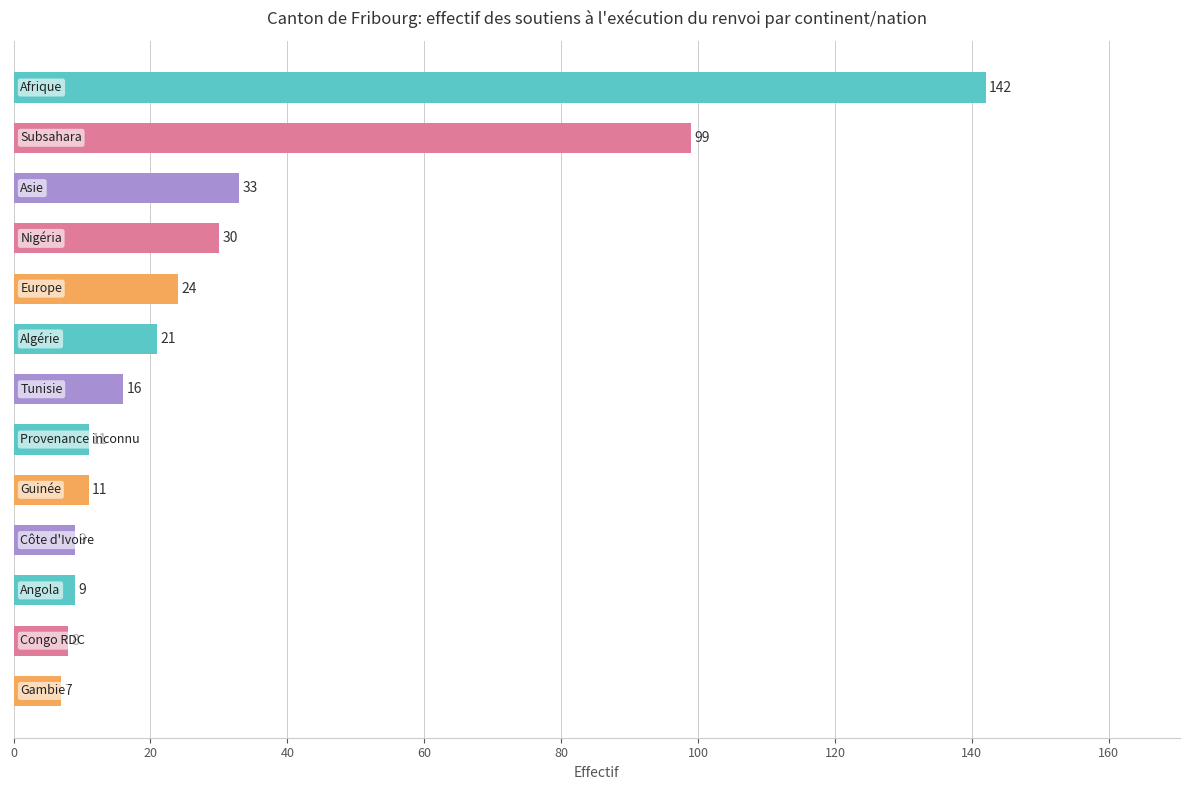

What is the difference between the second highest and second lowest values?

91